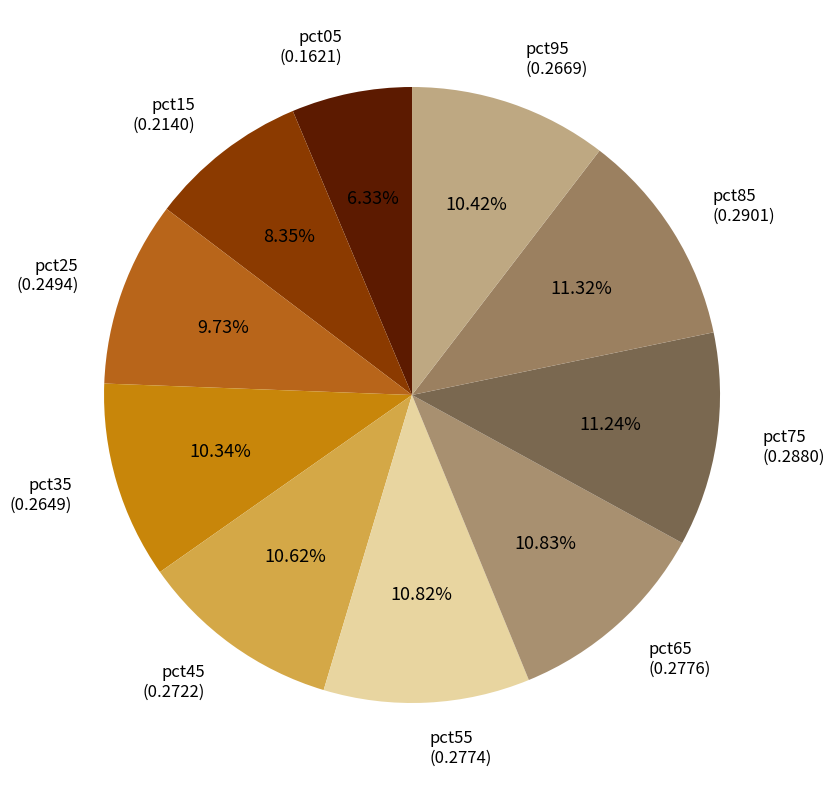

Is there any slice that represents more than half of the pie?

No